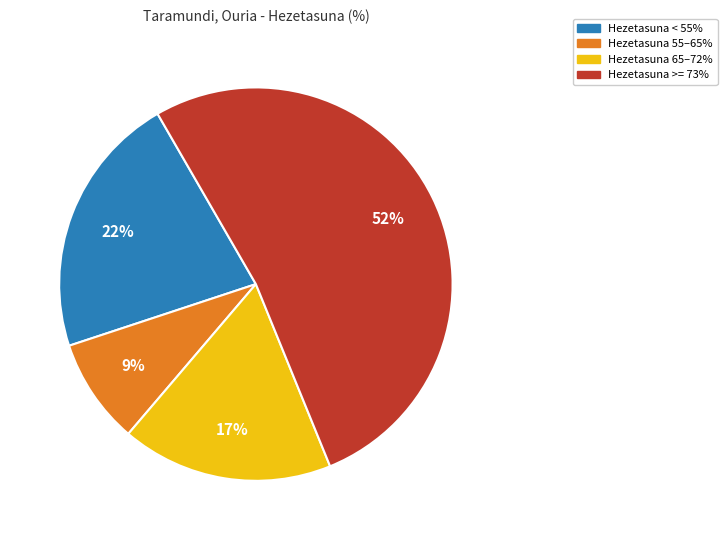

Does Hezetasuna 65–72% represent more than half of the total?

No